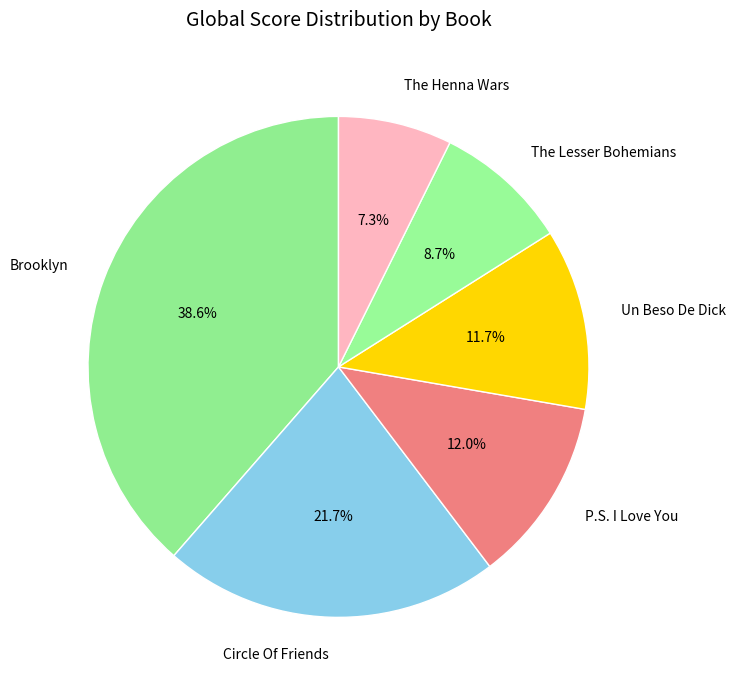

What percentage is the Un Beso De Dick slice, to the nearest percent?

12%